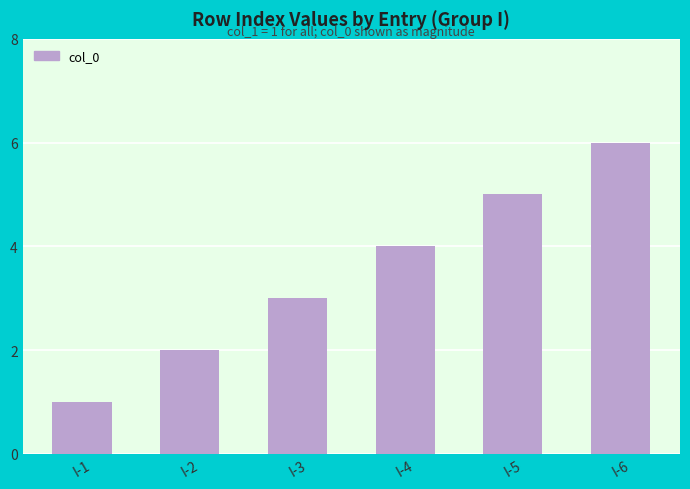

What is the difference between the second highest and minimum values?

4